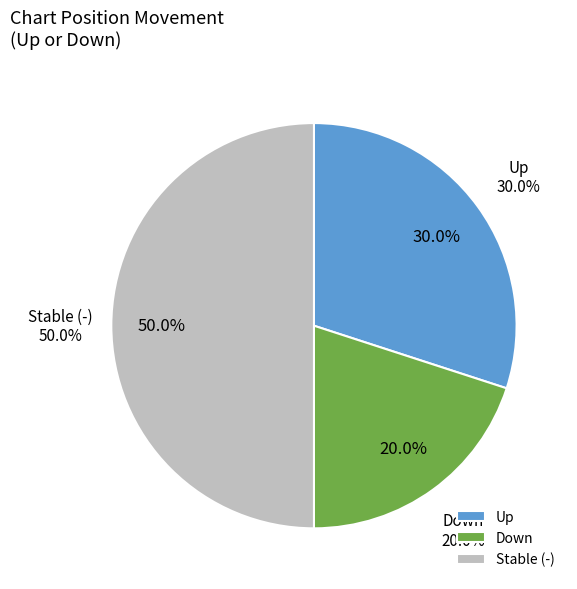

Which slice is the smallest?

down